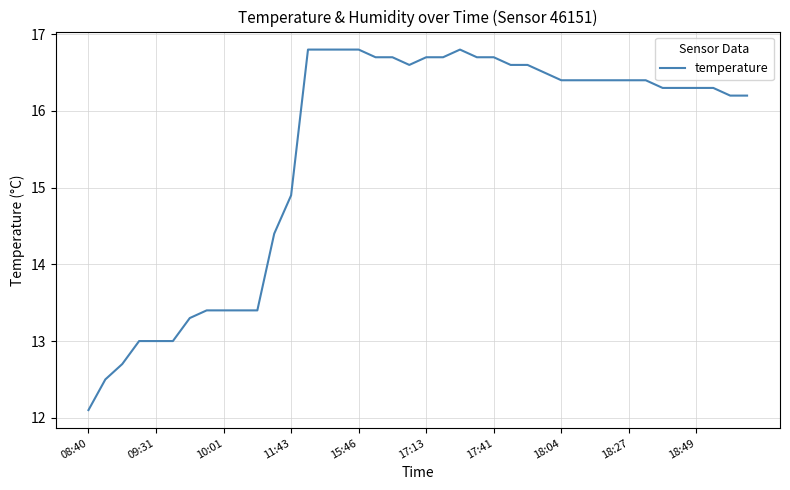

What is the difference between the maximum and minimum values?

4.7